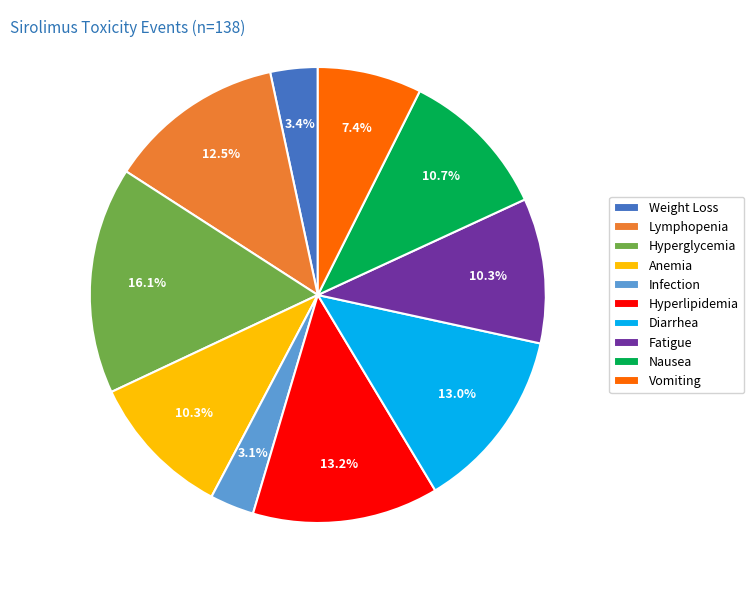

To the nearest percent, what is the combined percentage of Vomiting and Anemia?

18%